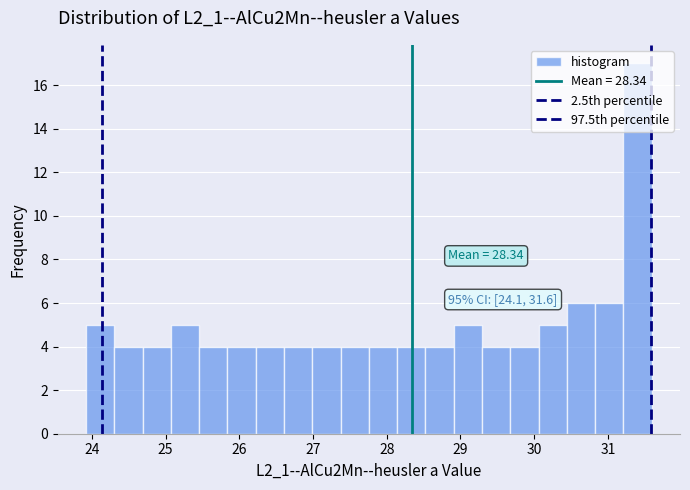

Around what value on the x-axis is the tallest bar? Give the approximate position of its centre, as read against the axis.

31.4